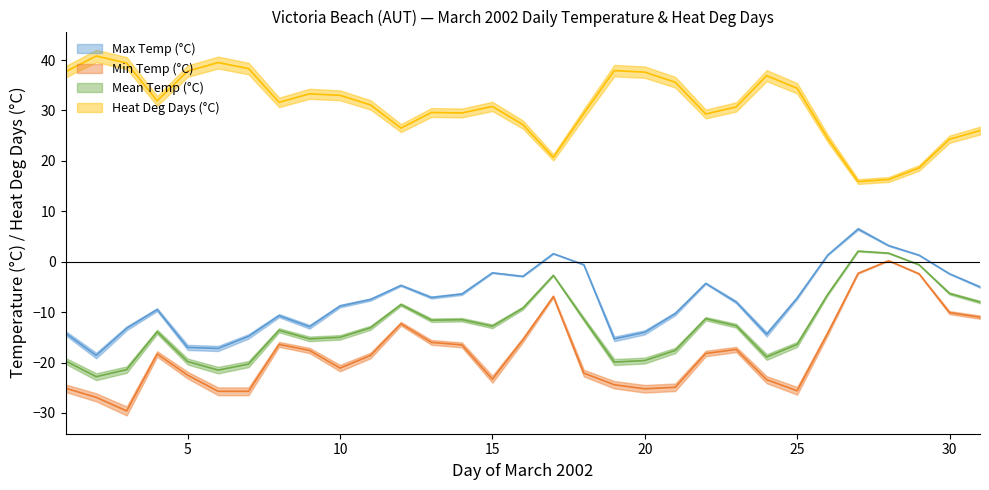

How many data points in Min Temp (°C) are less than -18?

17